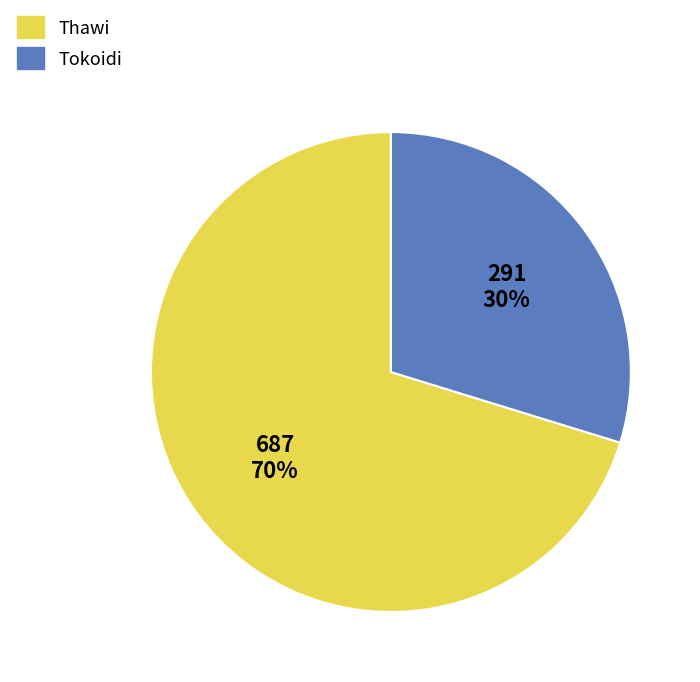

Approximately how many times larger is the value at Tokoidi compared to Thawi?

0.4